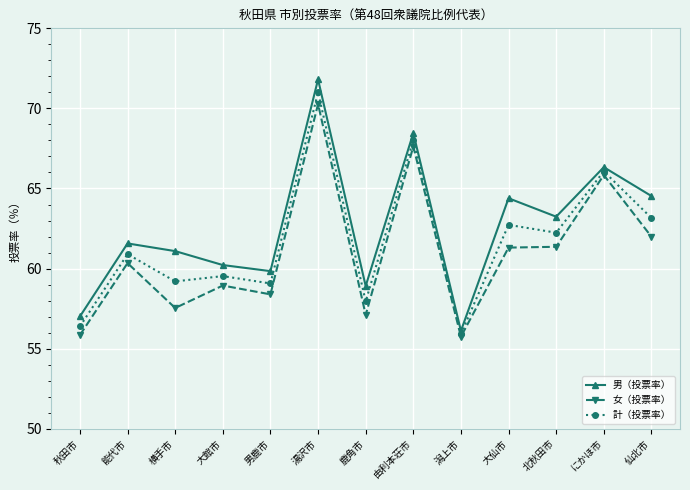

Is this an area chart (filled region under the line)?

No